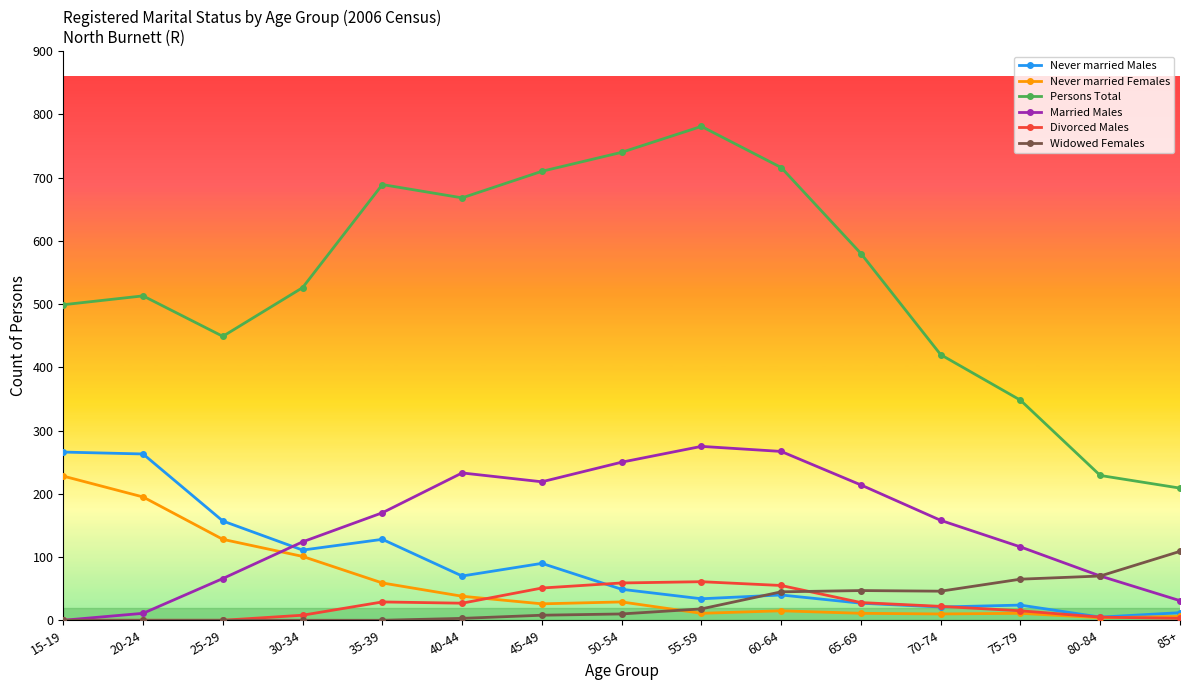

What is the sum of all Divorced Males values?

363